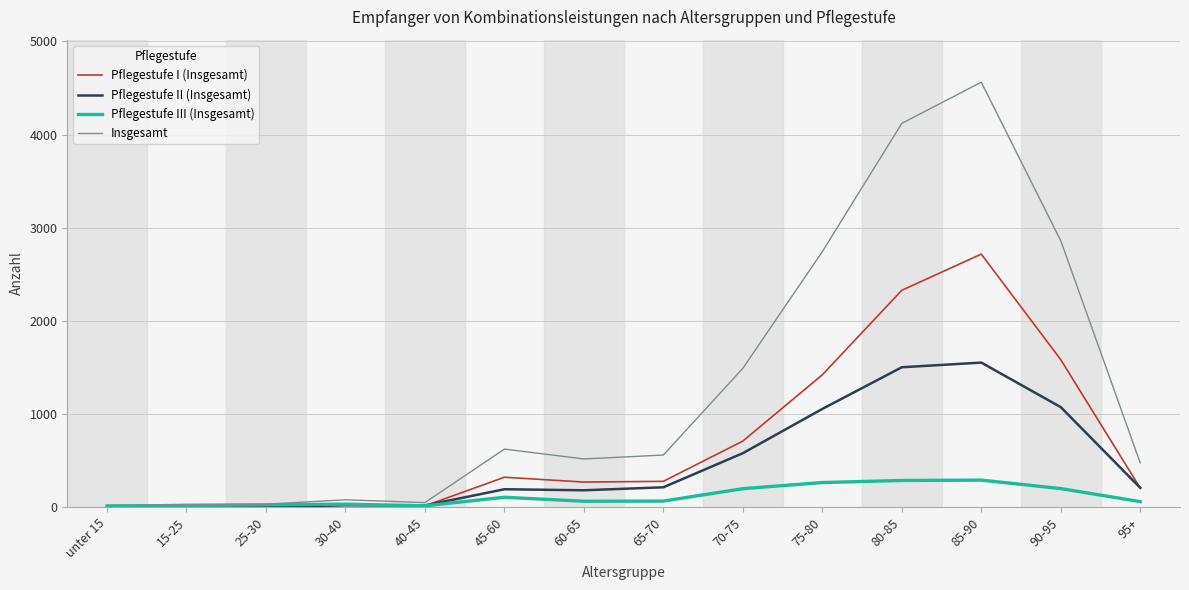

What is the difference between the highest and lowest values at 80-85?

3832